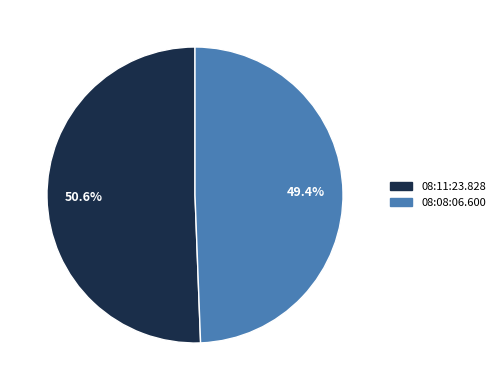

What percentage is the 08:11:23.828 slice, to the nearest percent?

51%